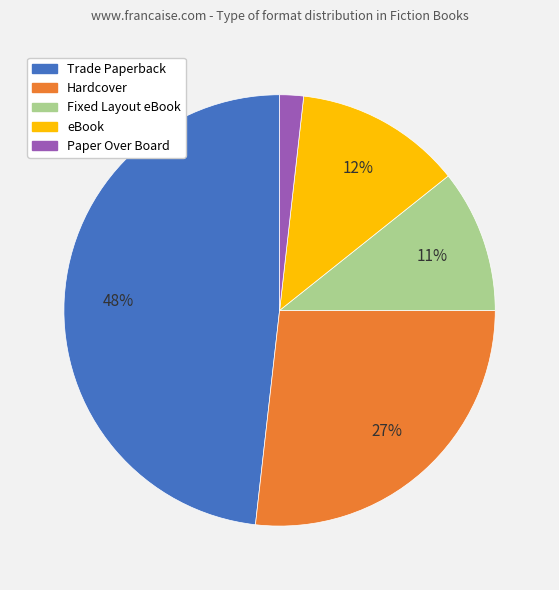

The Paper Over Board slice represents 2% of the pie. True or false?

True